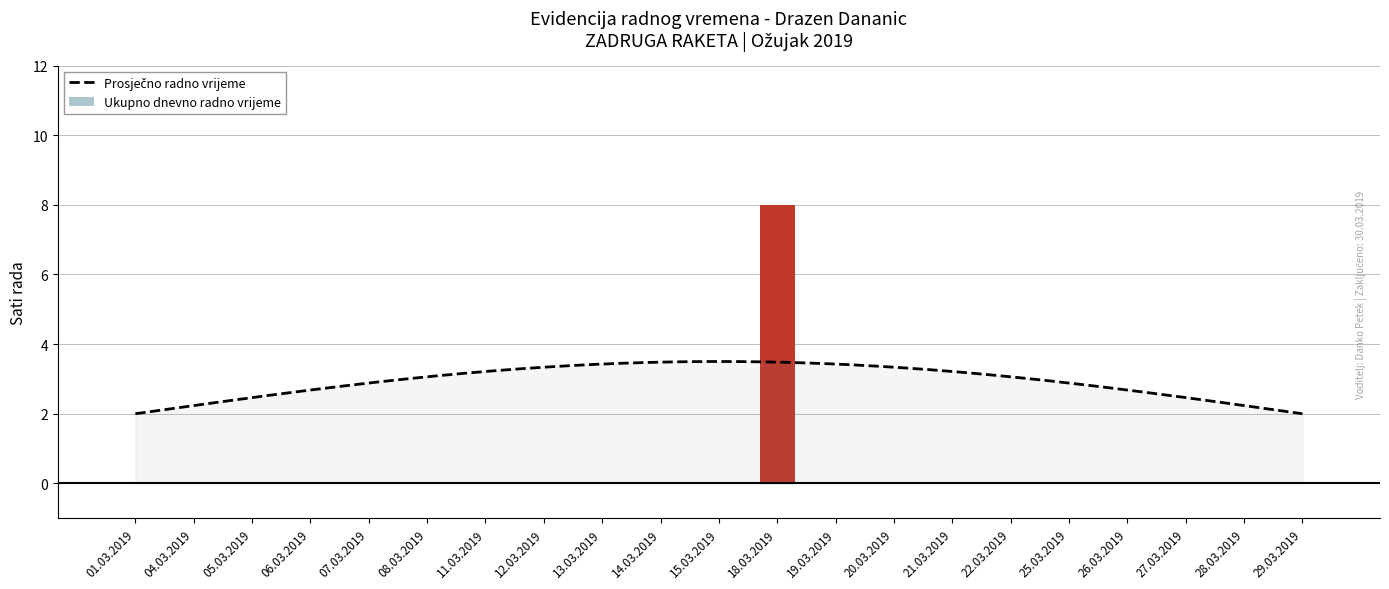

Where is the data nearest to the value 4?

01.03.2019